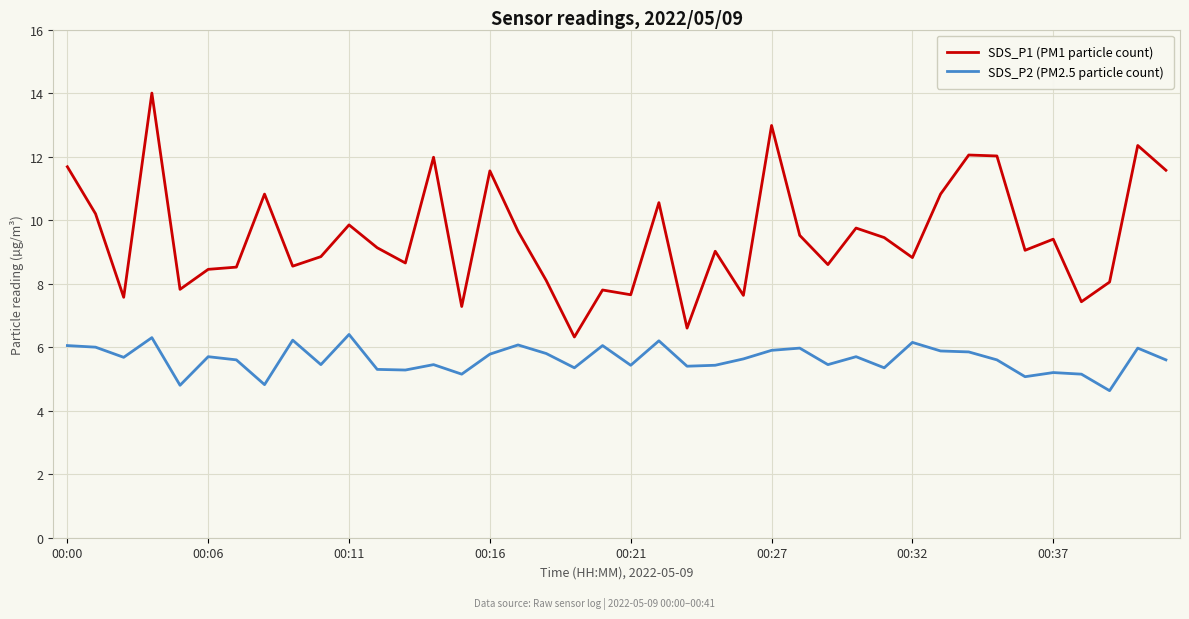

What is the difference between the maximum and second lowest values in the SDS_P2 (PM2.5 particle count) series?

1.6